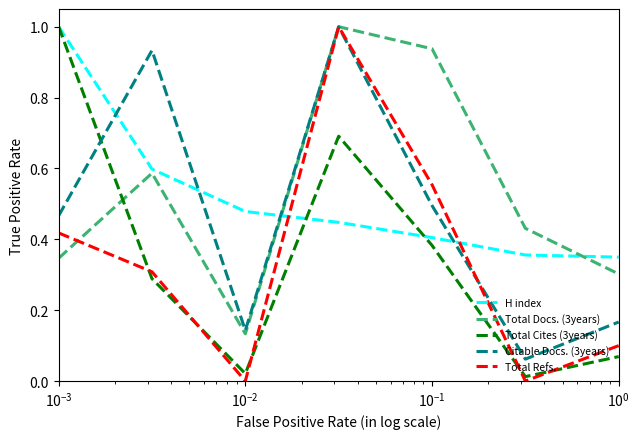

What is the greatest value displayed?

1.0